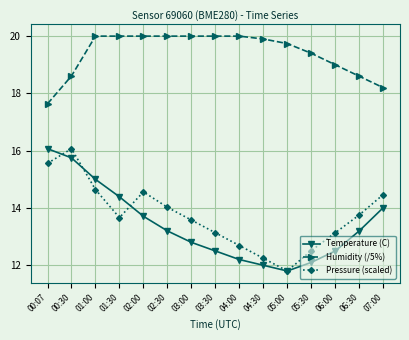

How many data points does each series have?

15